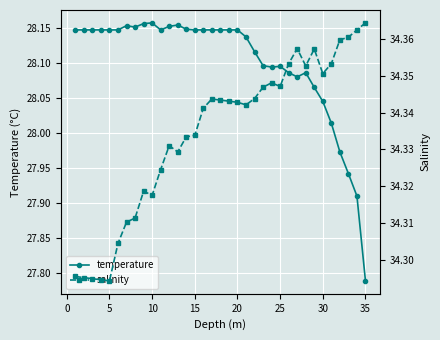

How many distinct data groups are displayed?

2